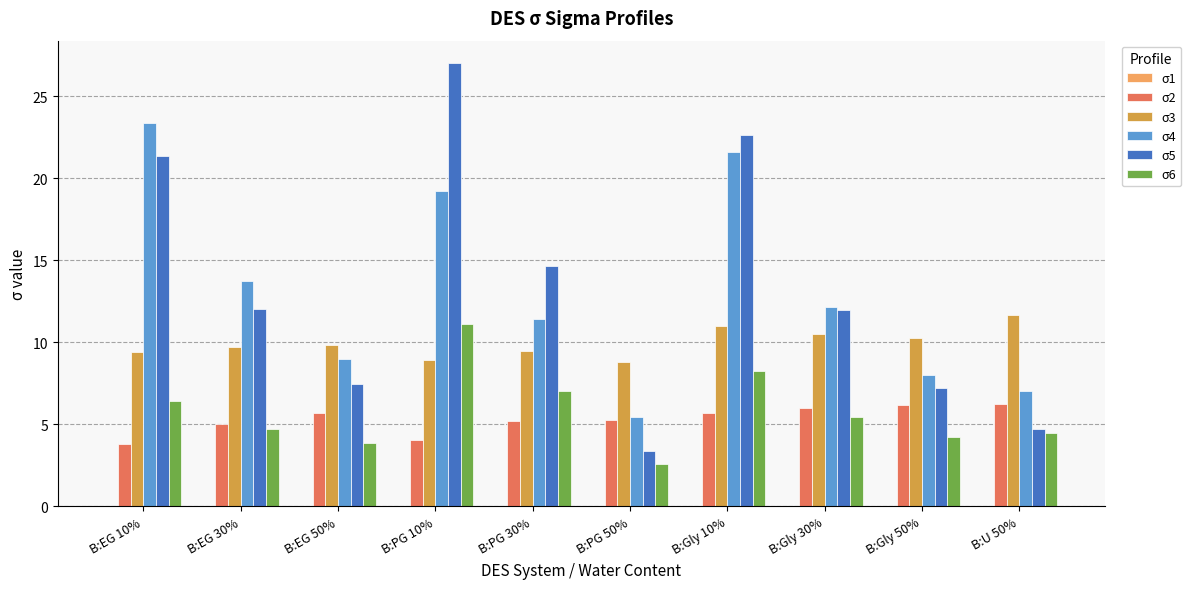

What is the sum of all σ5 values?

132.3